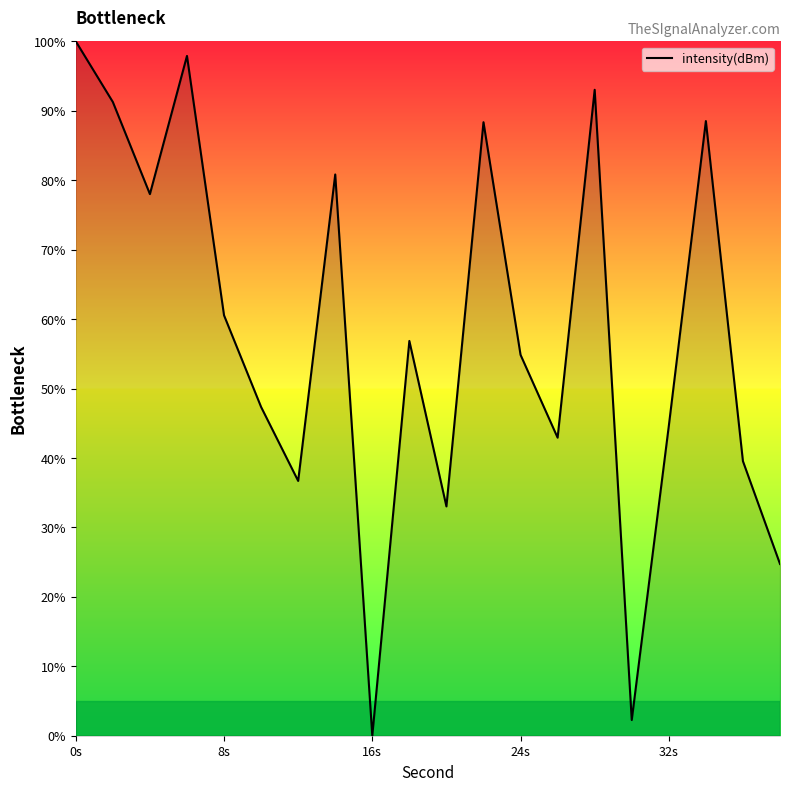

What is the maximum value shown in the chart?

100.0